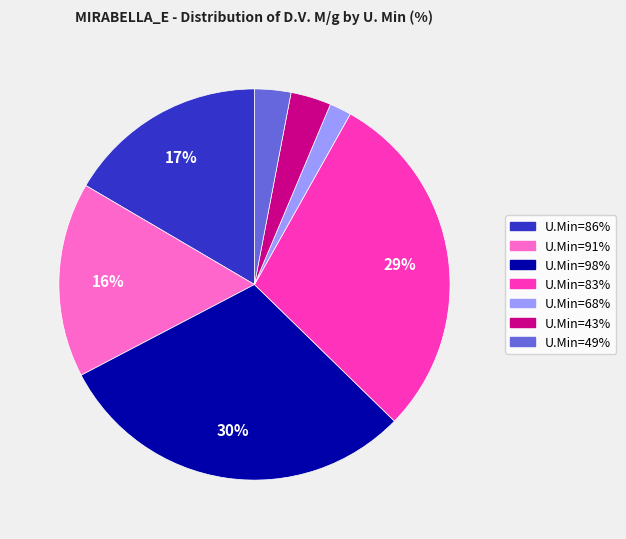

To the nearest percent, what is the difference between the largest and smallest slice percentages?

30%